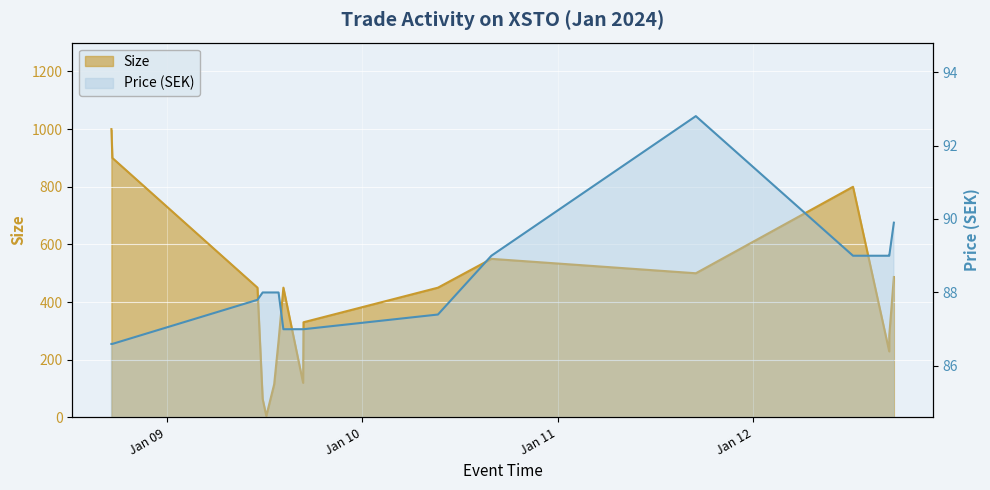

The value of Size at 2024-01-09 13:12:17 is 201.3. True or false?

False